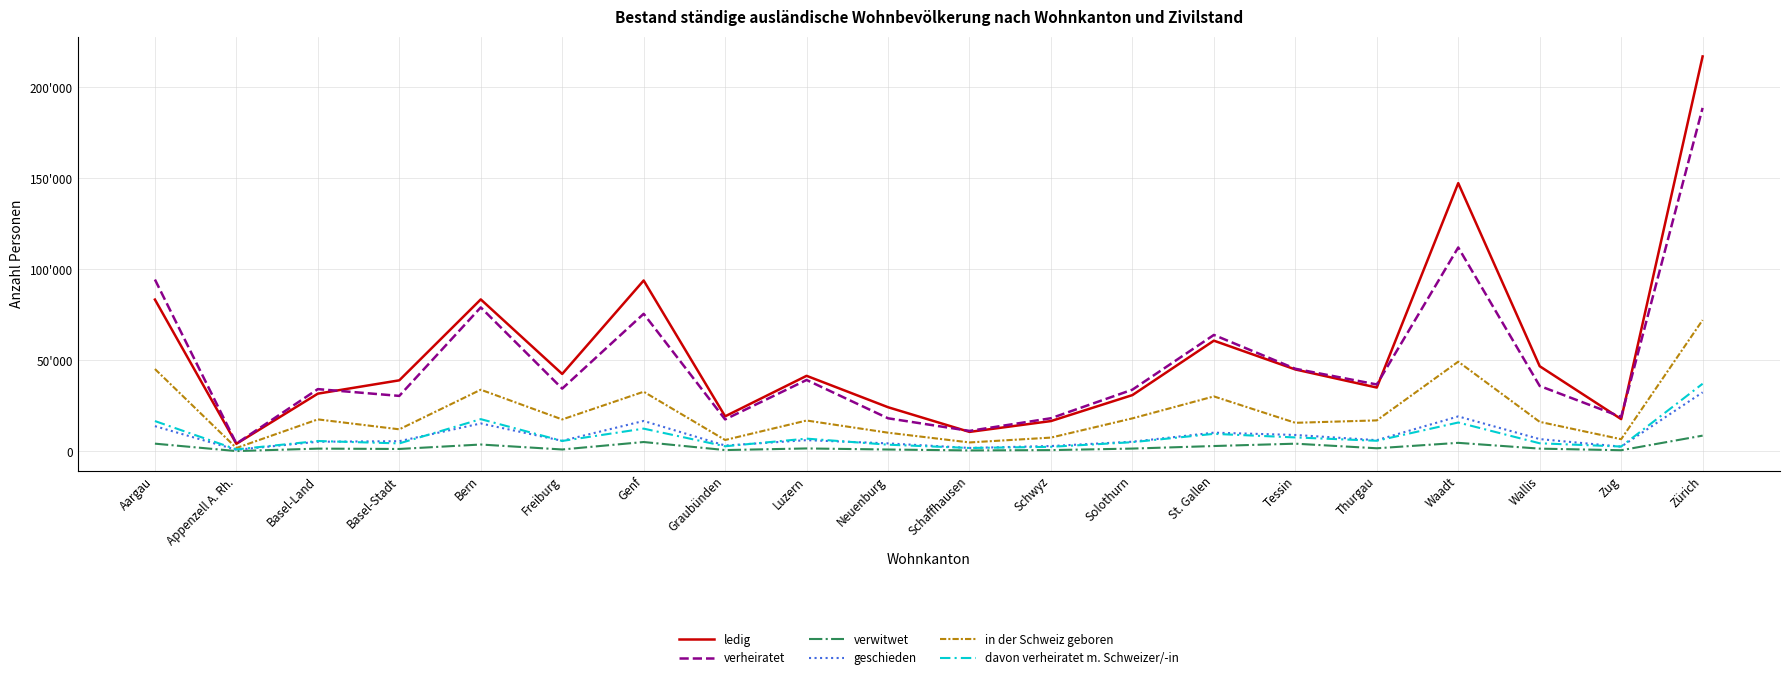

True or false: ledig has more than 2 points higher than both neighbors.

True